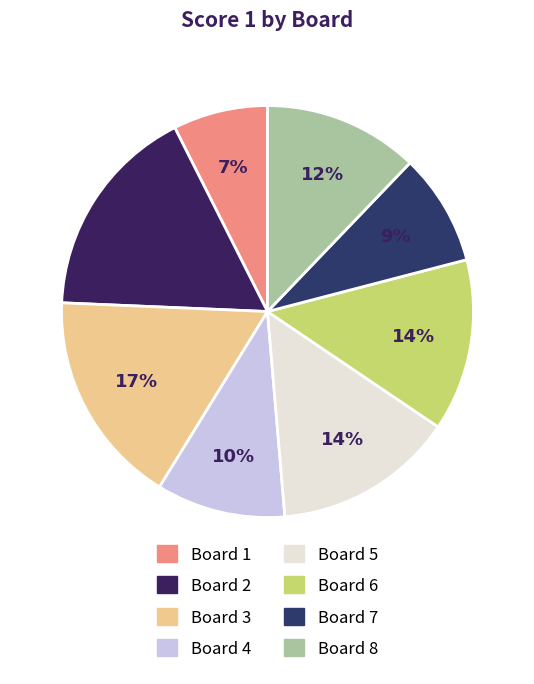

To the nearest percent, what portion does Board 2 represent?

17%